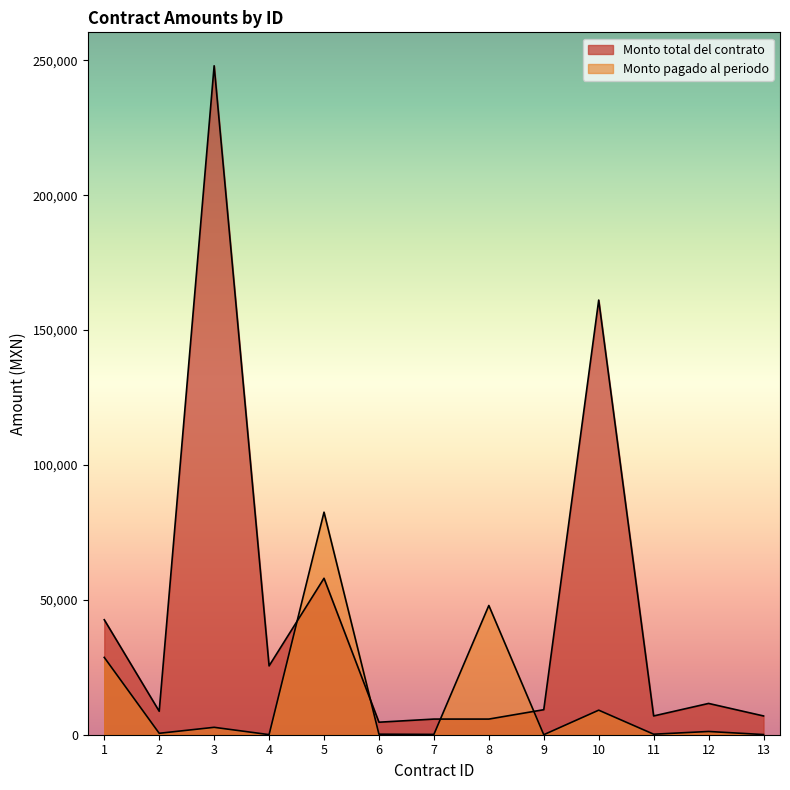

Reading left to right, transcribe all the data shown in this chart.

Monto total del contrato: 1=42630	2=8700	3=248000	4=25520	5=58000	6=4640	7=5800	8=5800	9=9280	10=161141	11=6960	12=11600	13=6960
Monto pagado al periodo: 1=28670	2=531	3=2747	4=33	5=82504	6=196	7=118	8=47915	9=8	10=9104	11=195	12=1202	13=63